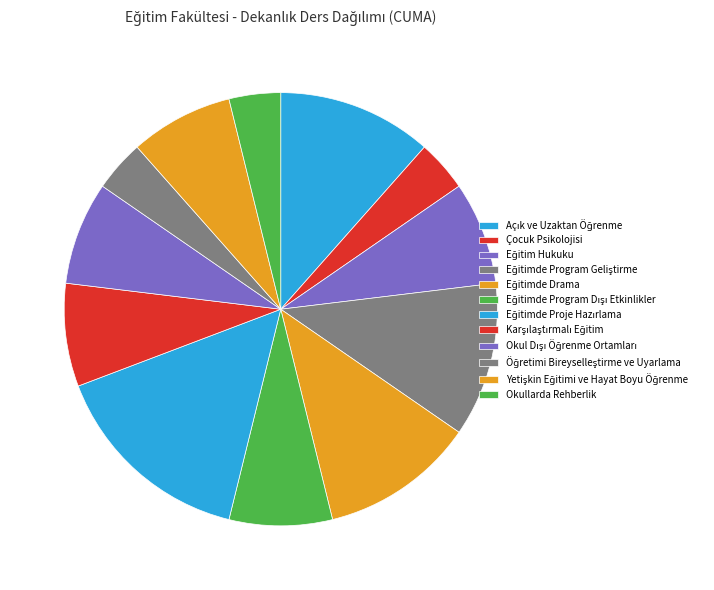

Which category has the biggest portion of the pie?

Eğitimde Proje Hazırlama